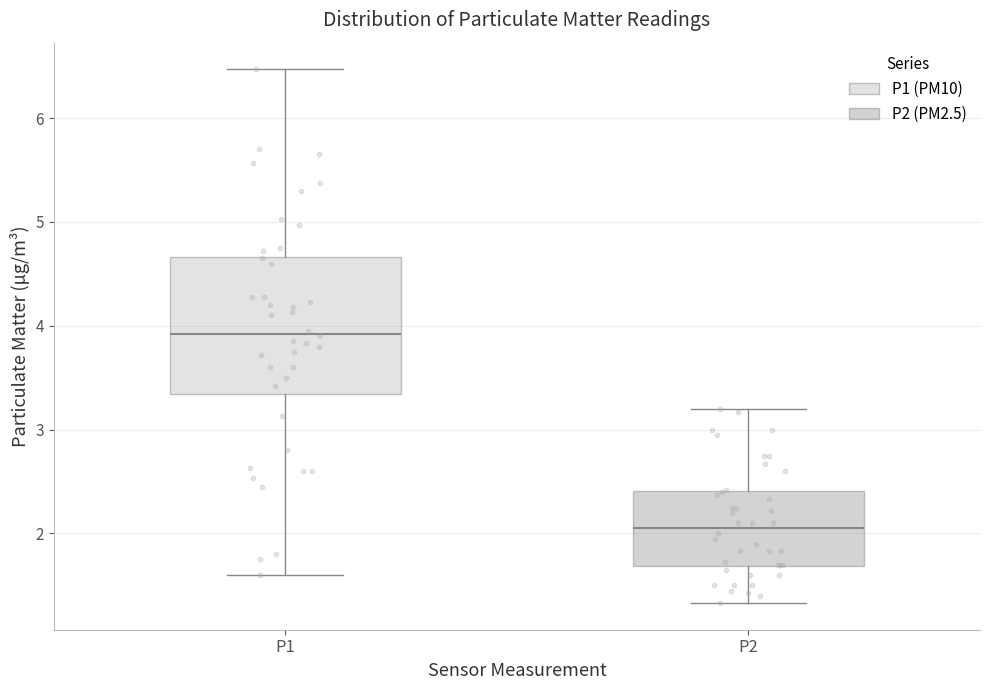

Which box is the tallest, from its lower edge to its upper edge?

P1